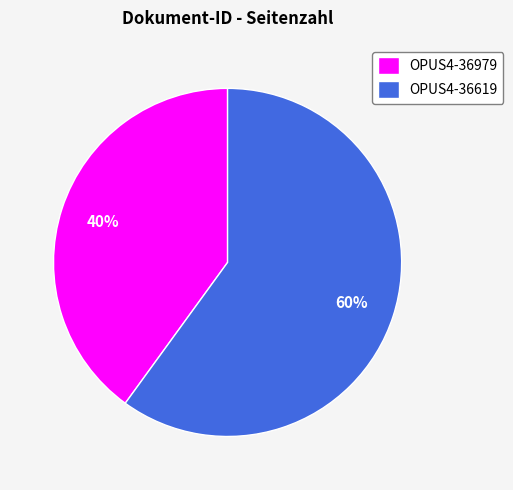

Count the number of slices in the pie.

2